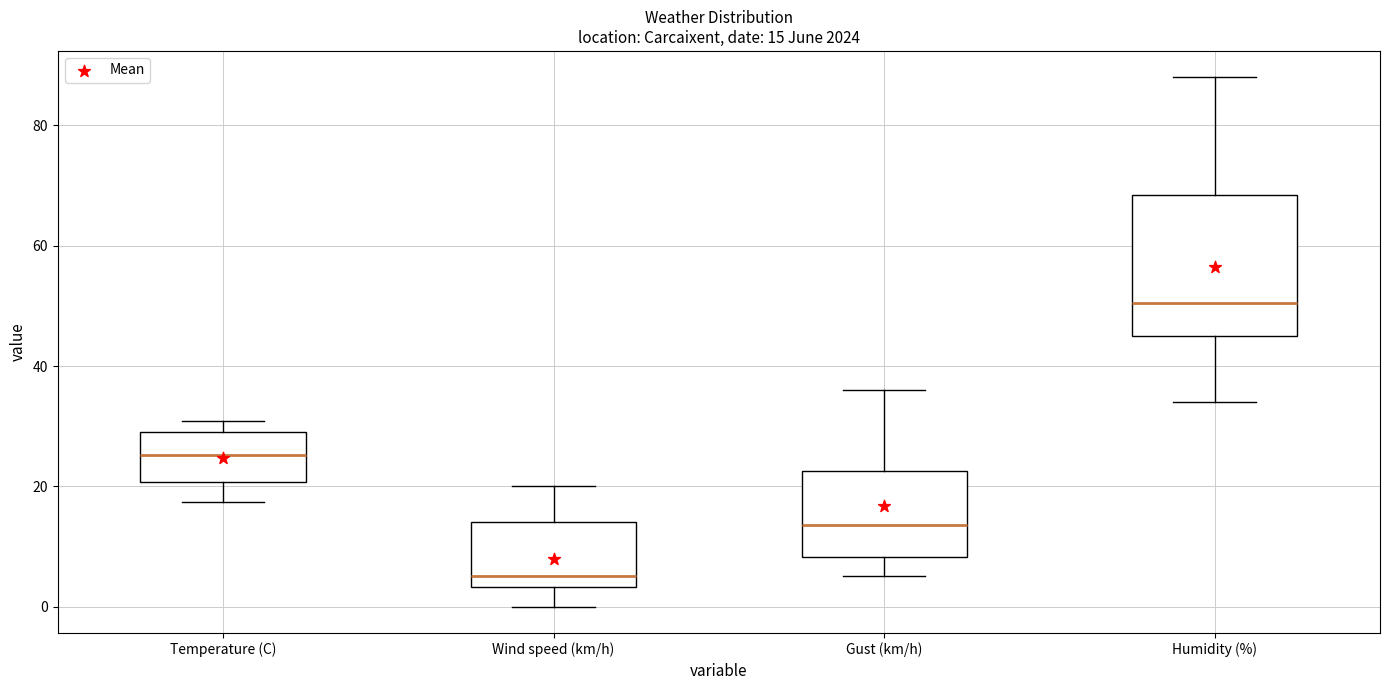

Which box has the highest median line?

Humidity (%)